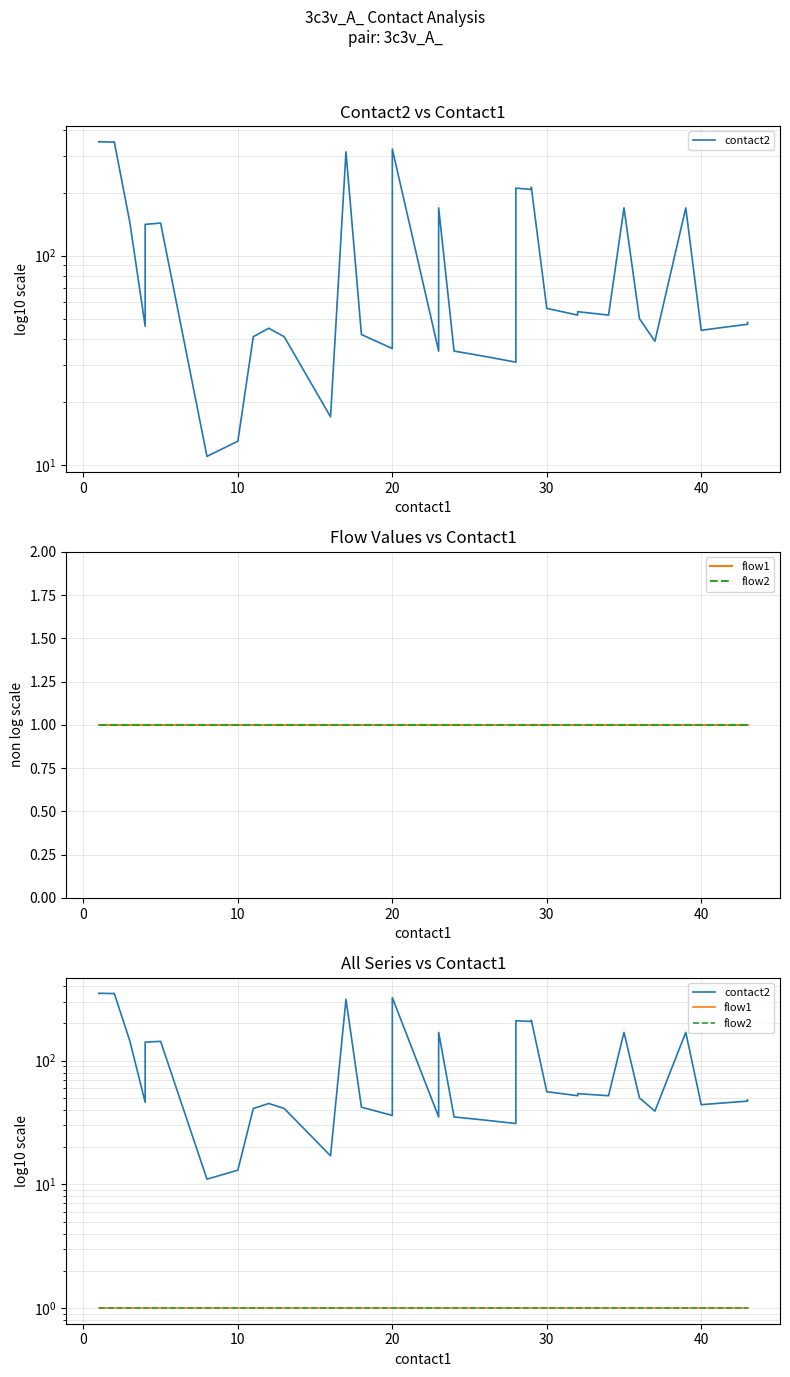

How many interior local peaks does the contact2 series have?

12